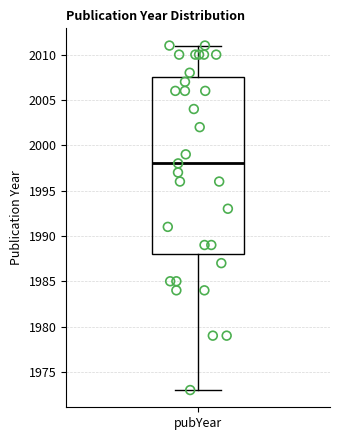

Transcribe this box plot: give where the median line is, the range the box spans, and where the two whiskers end, as read against the y-axis. The values are not printed on the chart, so give them approximately, as read against the axis.

median 1998.0, box 1988.0 to 2007.5, whiskers 1973.0 to 2011.0